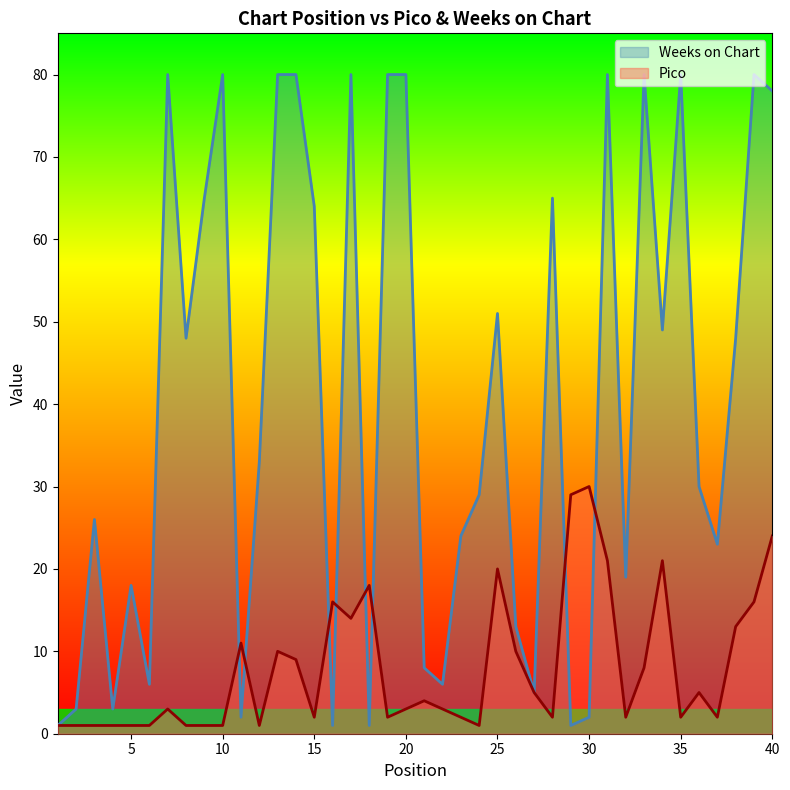

What is the greatest value displayed?

80